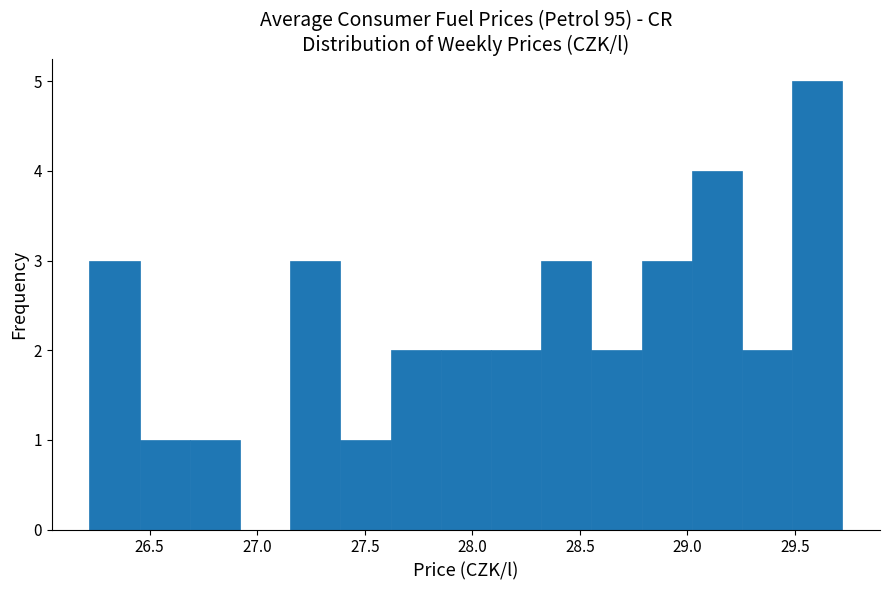

Reading left to right, transcribe this chart: for each bar, give the range it covers on the x-axis and its height. Neither the bar edges nor the heights are printed on the chart, so give them approximately, as read against the axes.

26.20 to 26.45: 3
26.45 to 26.70: 1
26.70 to 26.90: 1
26.90 to 27.15: 0
27.15 to 27.40: 3
27.40 to 27.60: 1
27.60 to 27.85: 2
27.85 to 28.10: 2
28.10 to 28.30: 2
28.30 to 28.55: 3
28.55 to 28.80: 2
28.80 to 29.00: 3
29.00 to 29.25: 4
29.25 to 29.50: 2
29.50 to 29.70: 5